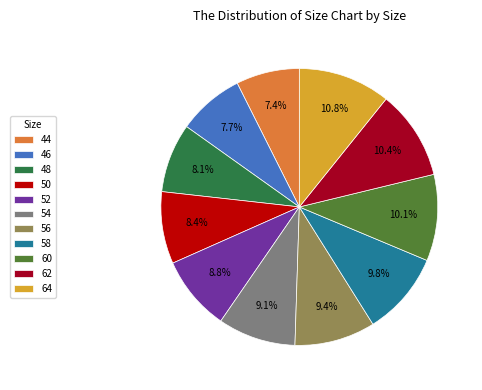

Which has a higher value, 58 or 54?

58